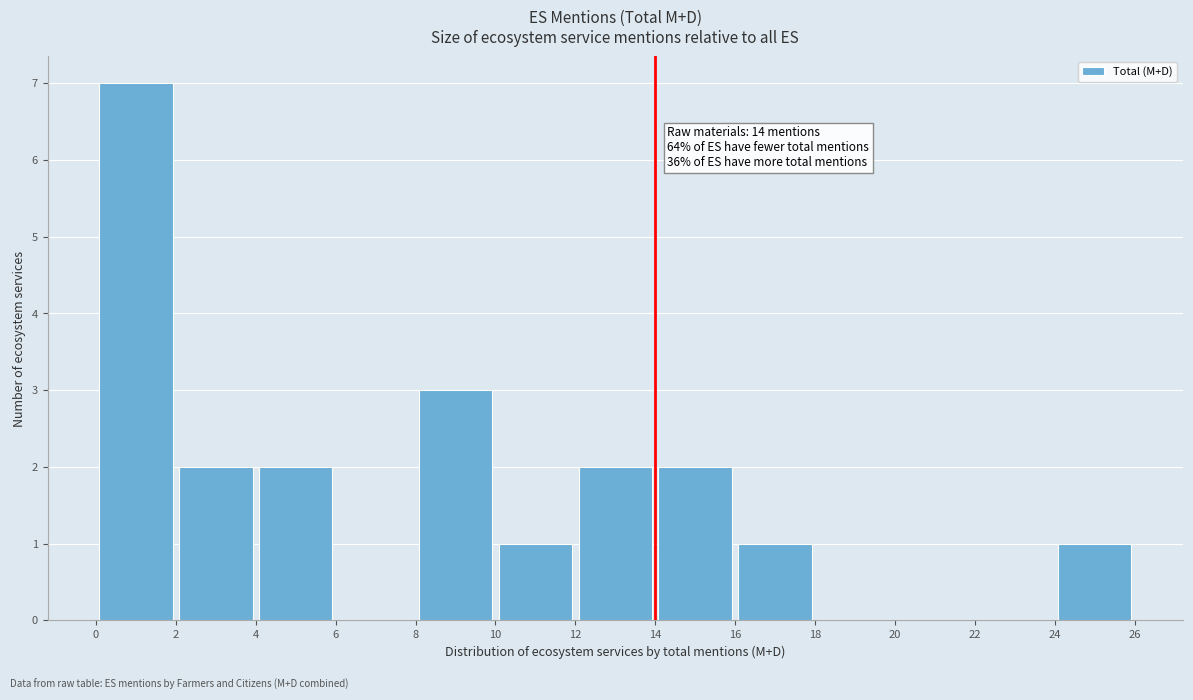

Which range on the x-axis has the tallest bar?

0 to 2